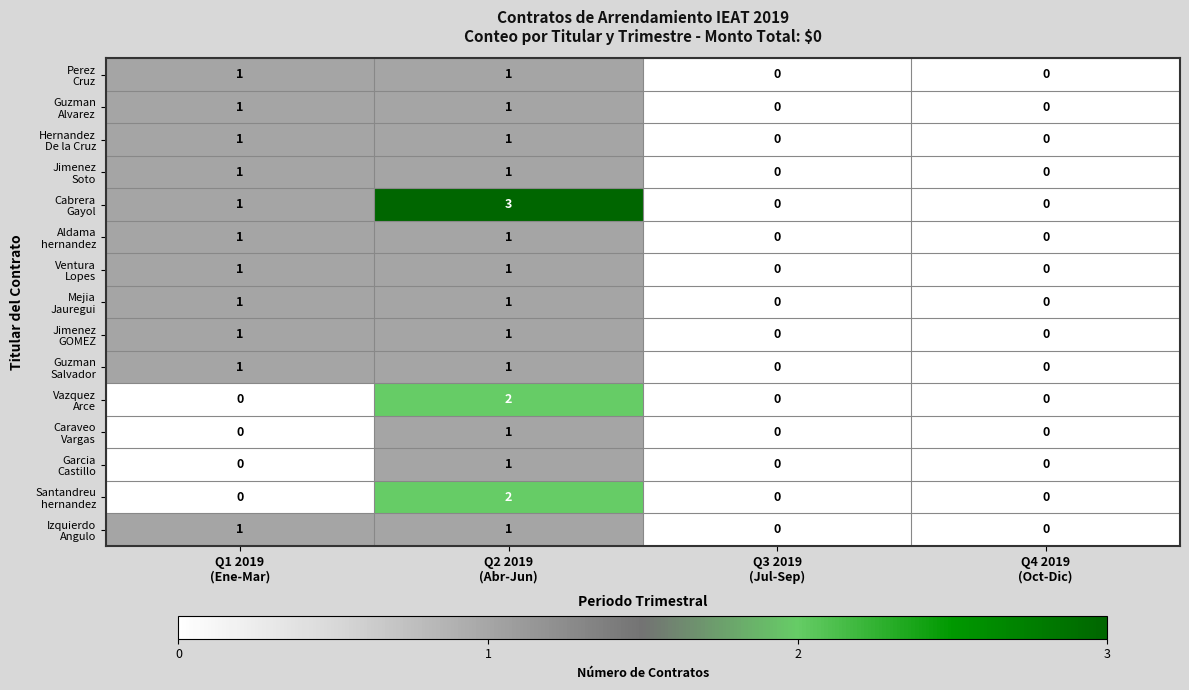

What is the maximum value shown in the chart?

3